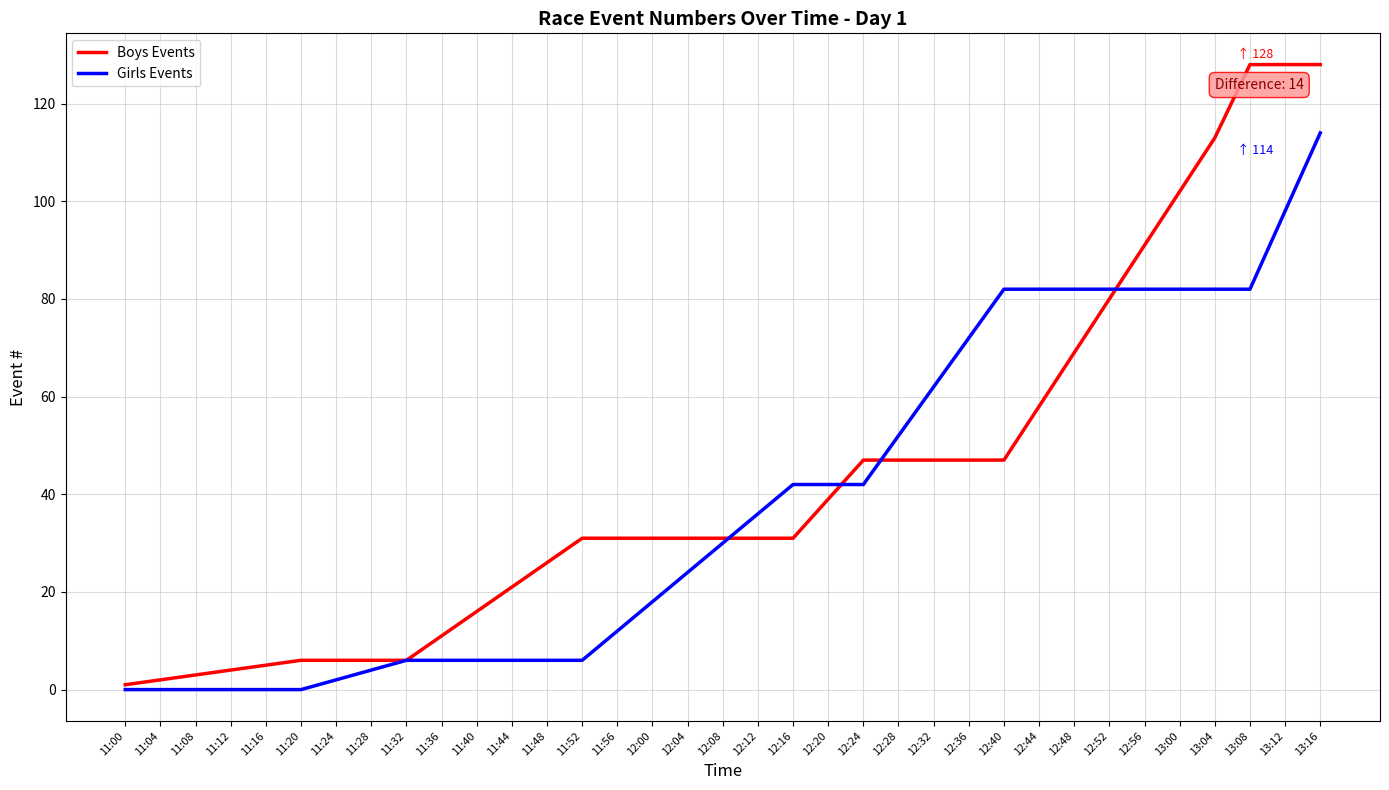

Which series has the widest spread of values?

Boys Events